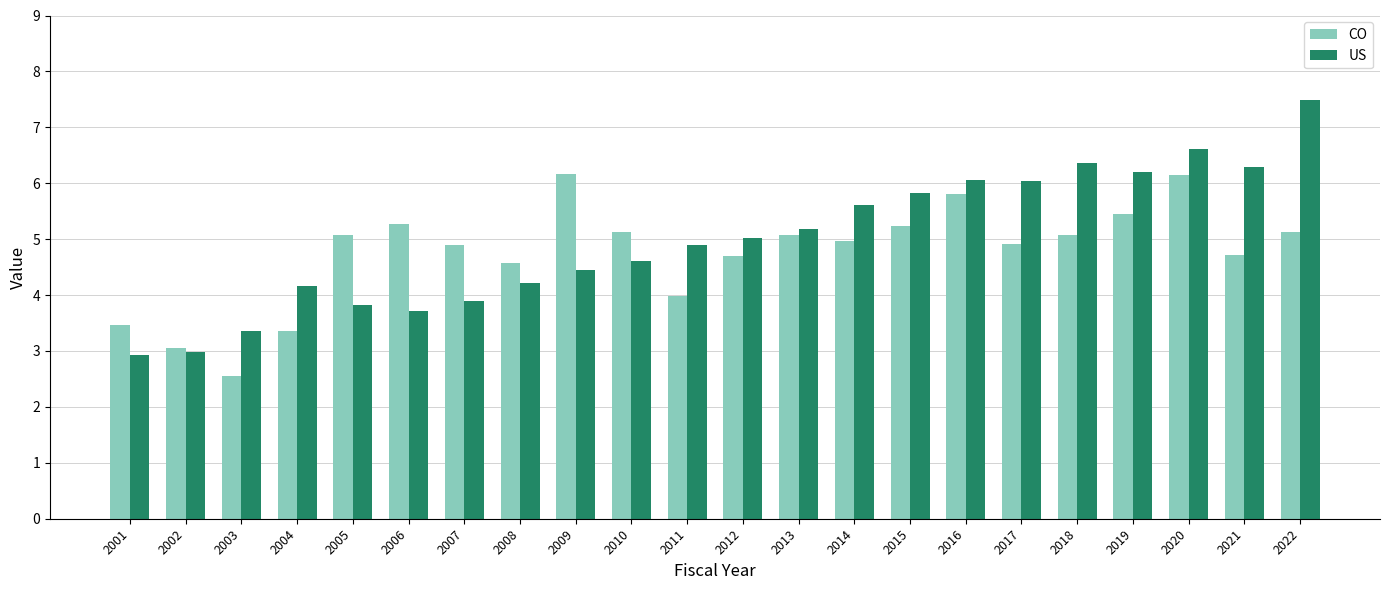

What is the sum of the CO values at 2015 and 2004?

8.6